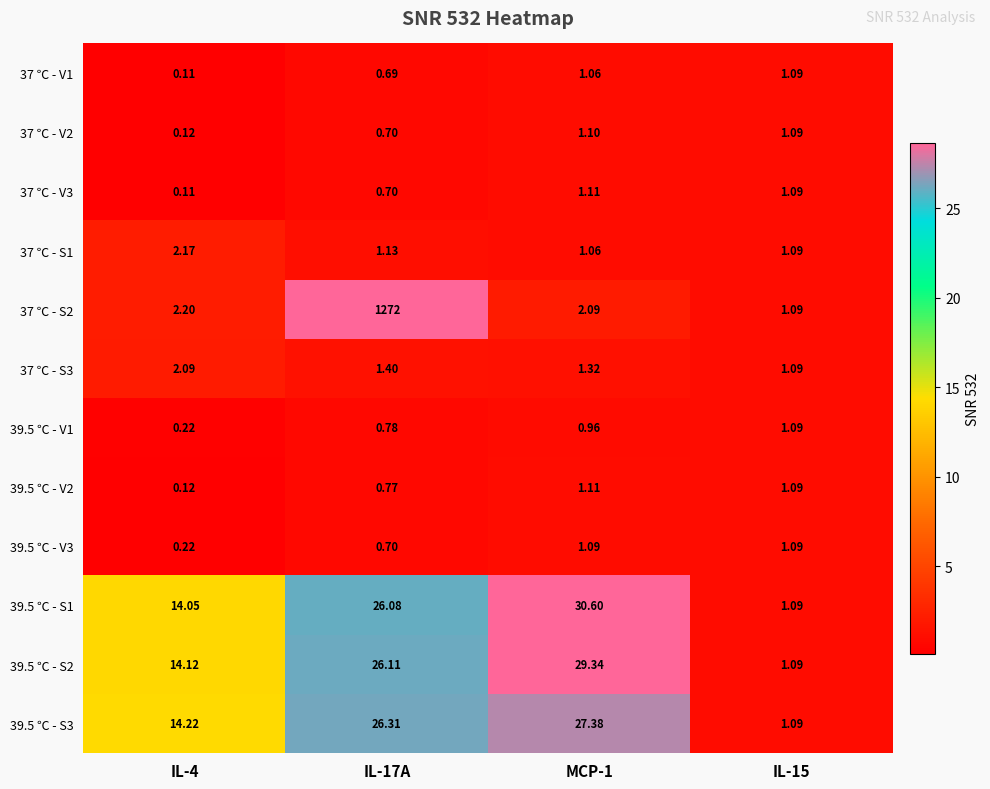

Is the value of 37 ℃ - V1 at IL-15 greater than the value of 37 ℃ - S1 at IL-17A?

No